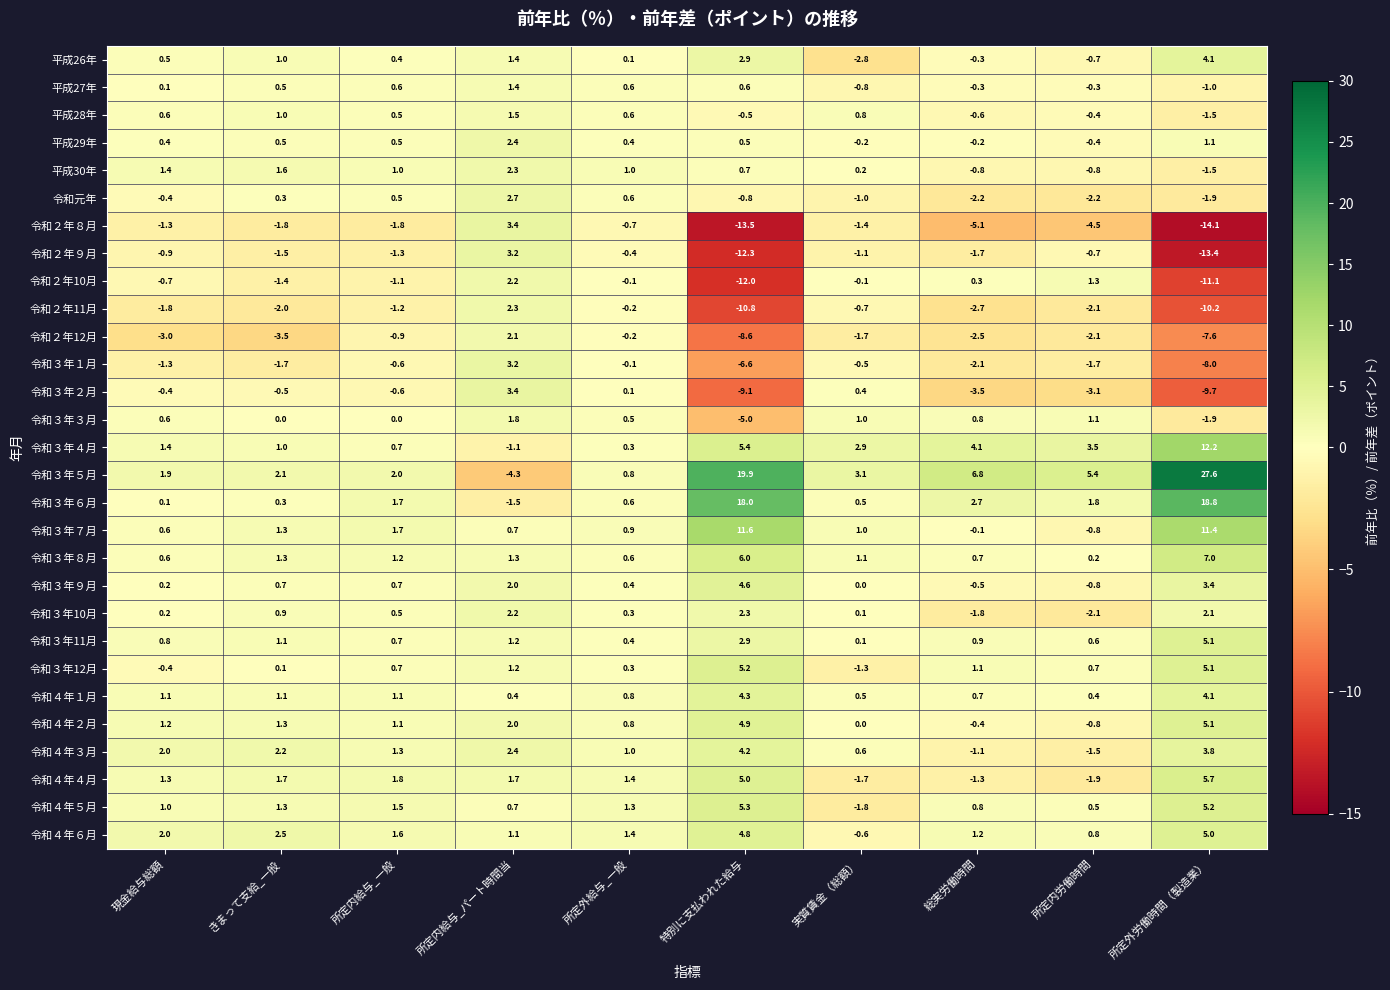

Which label corresponds to the smallest value in the chart?

所定外労働時間（製造業）